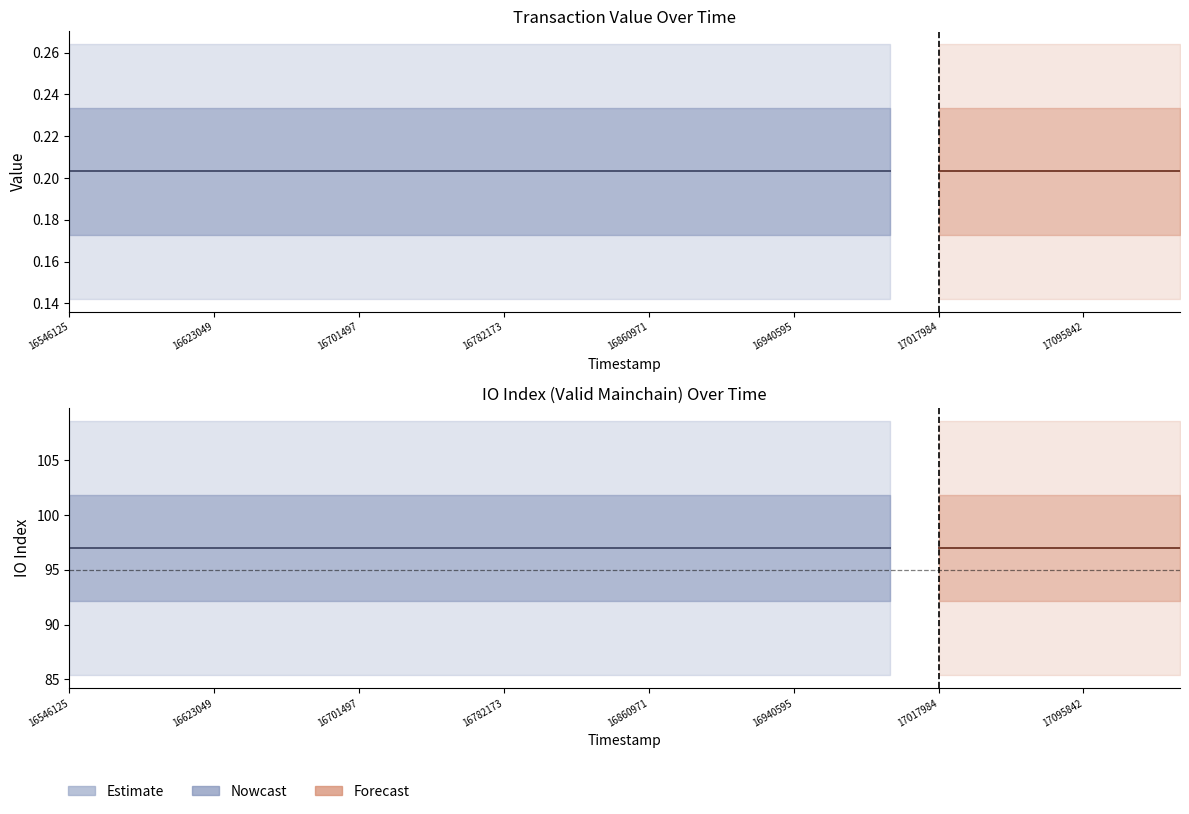

What is the maximum value for io_index?

97.0